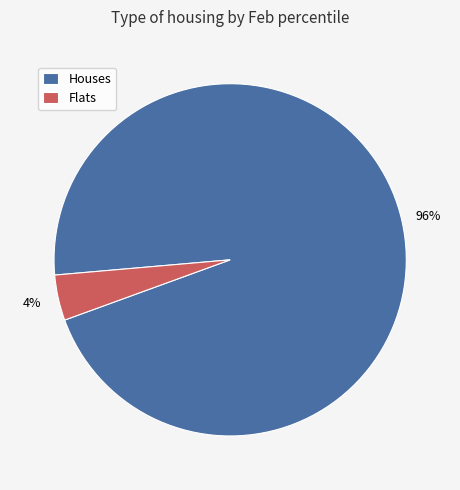

To the nearest percent, what is the difference between the largest and smallest slice percentages?

92%